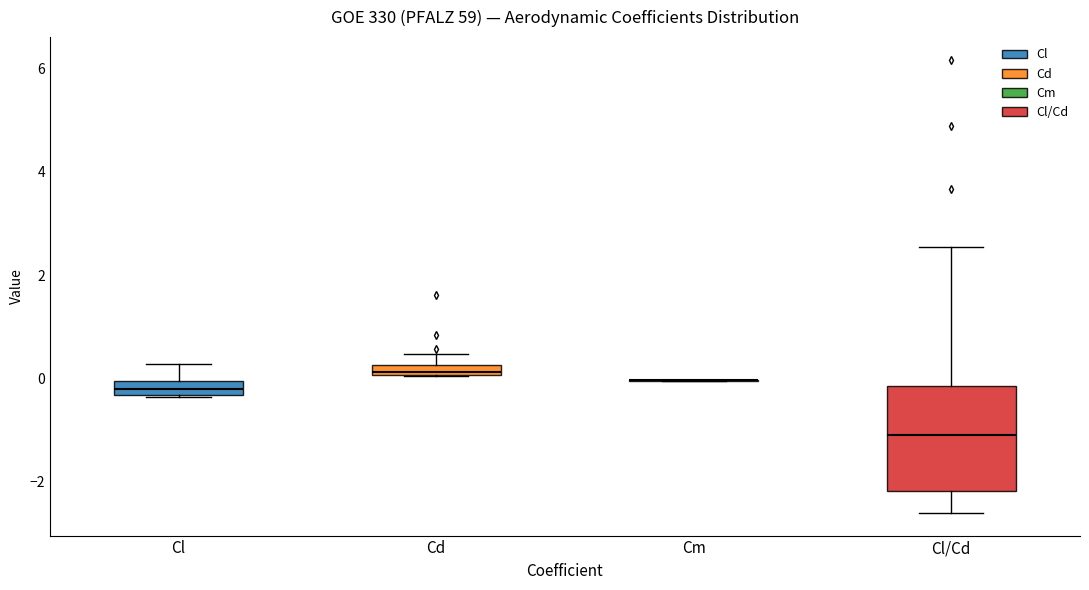

Where is the upper edge of the box for Cd on the y-axis? The values are not printed on the chart, so give them approximately, as read against the axis.

0.2